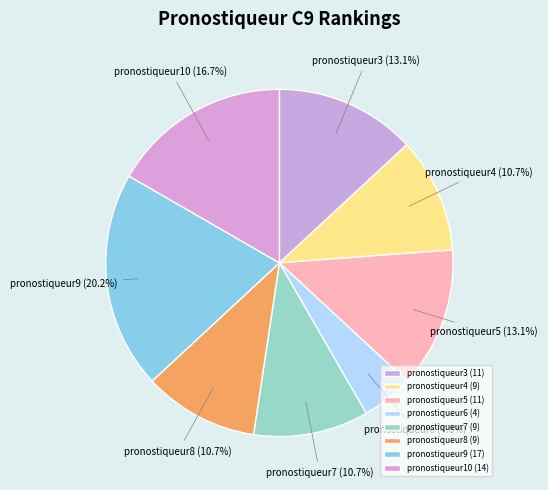

Count the number of slices in the pie.

8